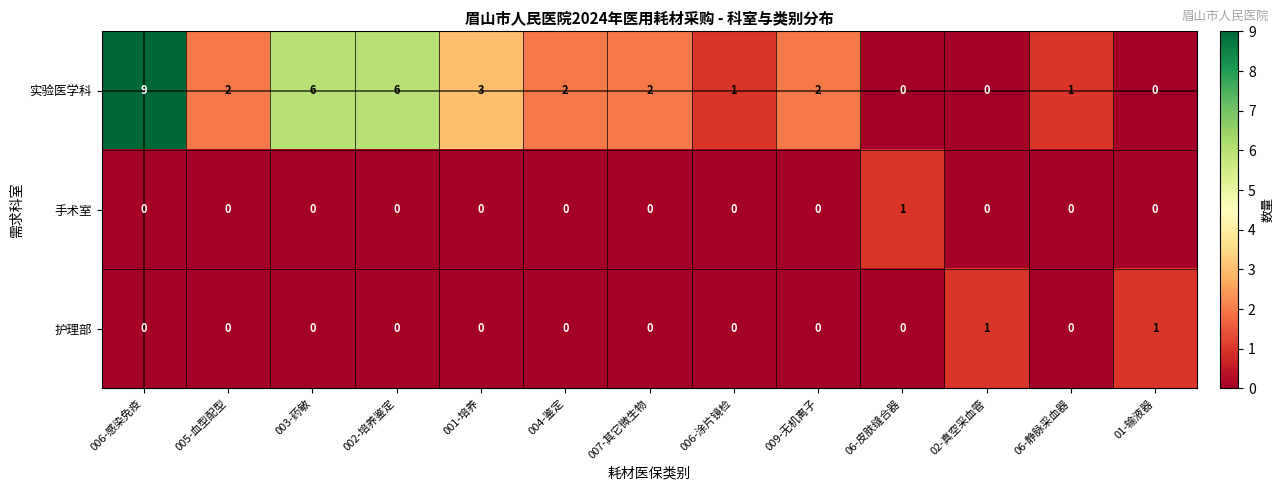

How many values in 实验医学科 are above zero?

10